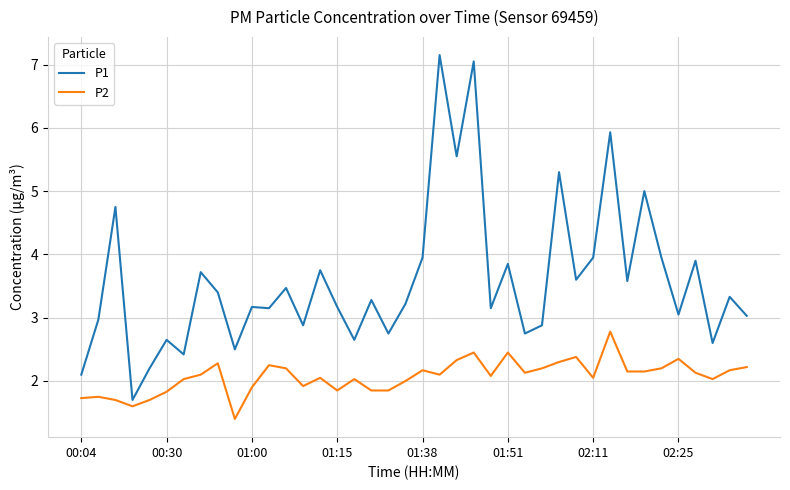

Which series has the largest total across all categories?

P1